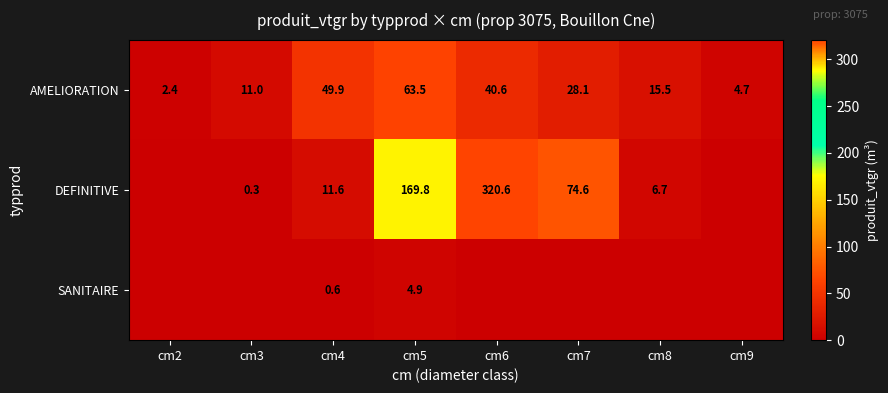

Is it true that DEFINITIVE equals 74.6 at cm7?

True